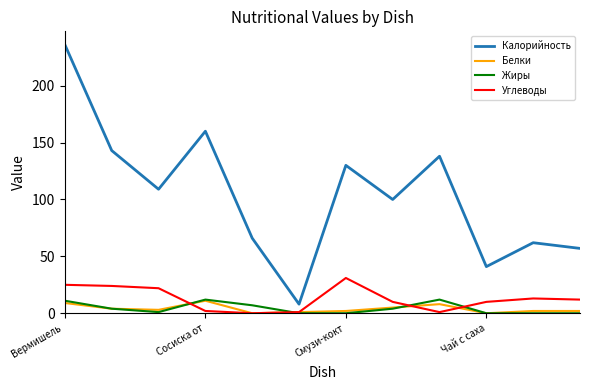

Which series has the largest range (max minus min)?

Калорийность